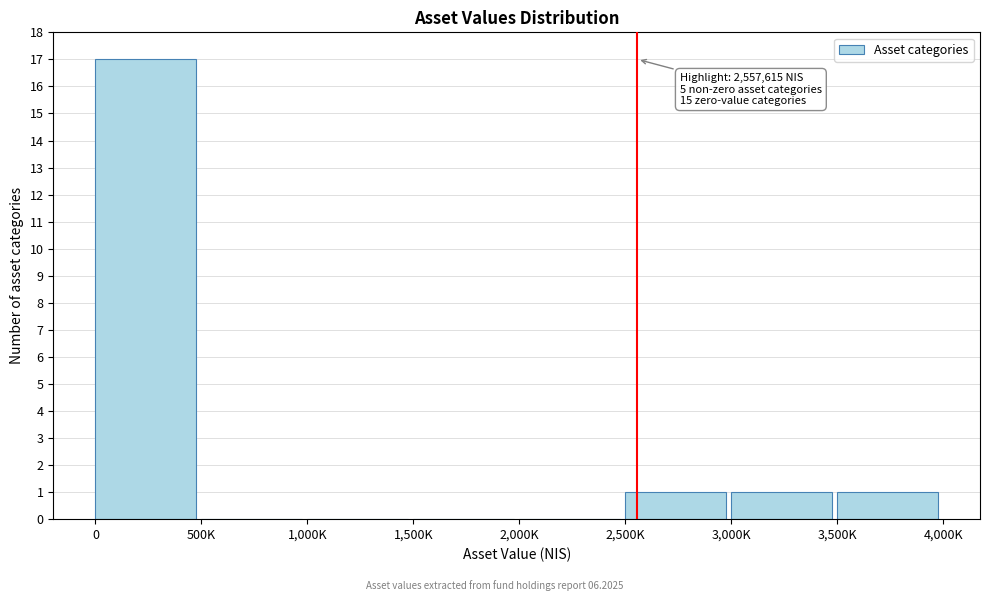

Reading left to right, transcribe all the data shown in this chart.

0=17	500K=0	1,000K=0	1,500K=0	2,000K=0	2,500K=1	3,000K=1	3,500K=1